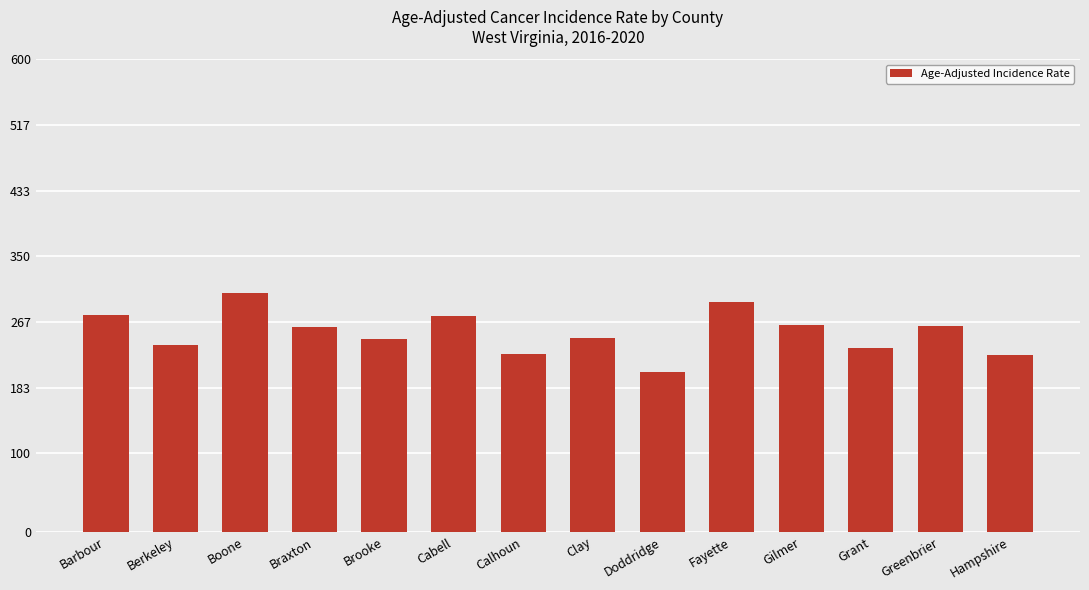

What is the average value?

253.2